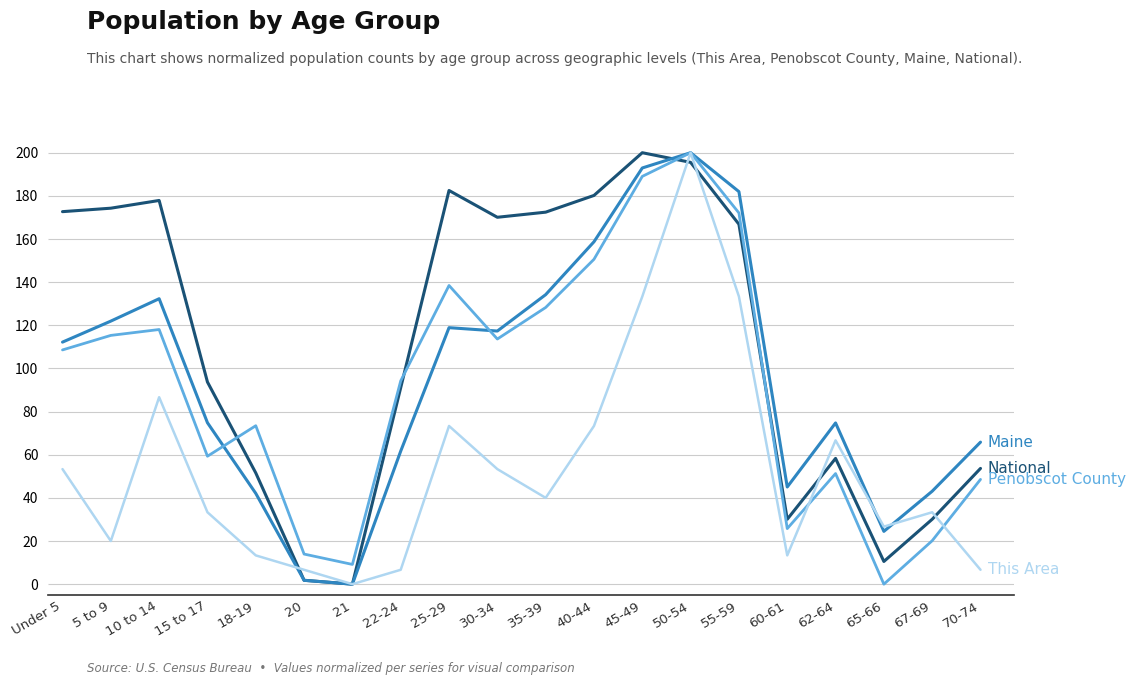

What is the total value across all series at 35-39?

474.9